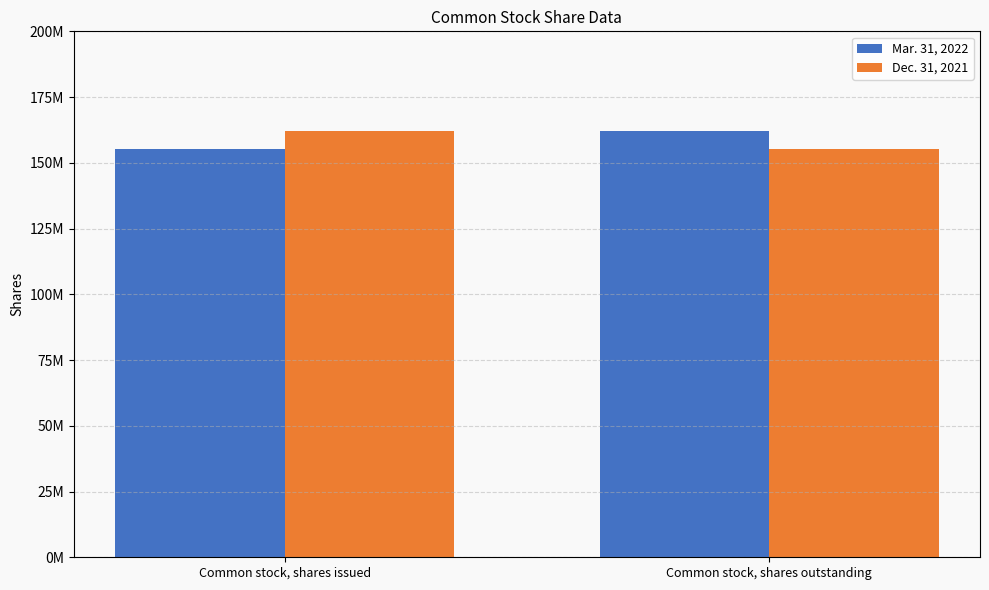

Are the bars horizontal?

No